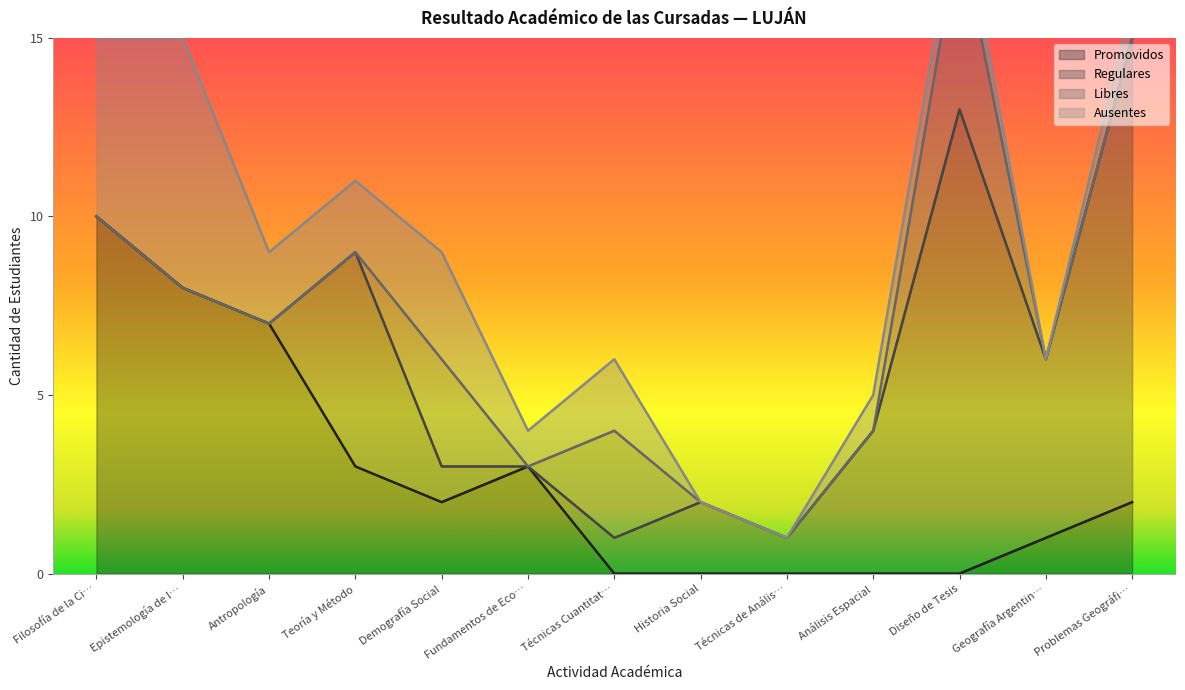

The value of Promovidos at Historia Social is -6. True or false?

False